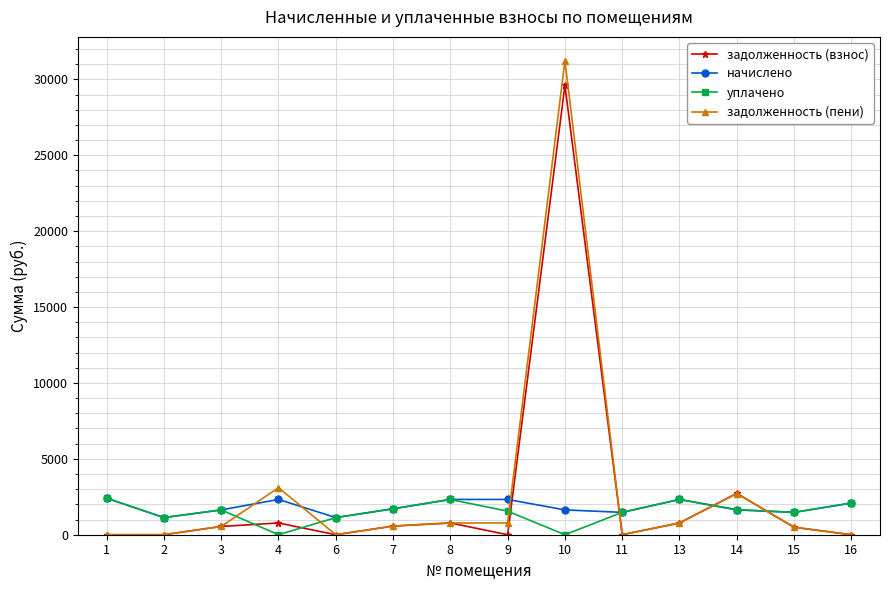

Where do уплачено and задолженность (взнос) first cross each other?

3 and 4